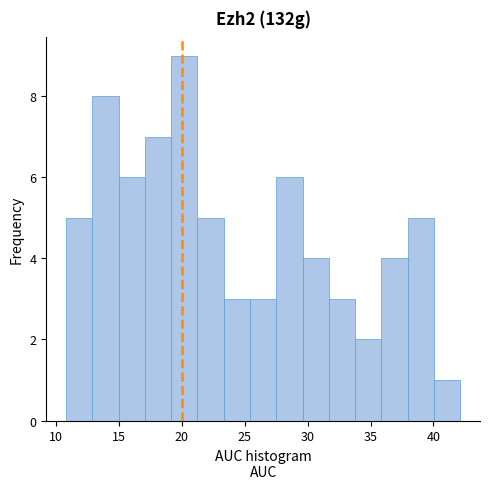

Reading left to right, list every bar in this chart as the range it spans on the x-axis followed by its height. Neither the bar edges nor the heights are printed on the chart, so give them approximately, as read against the axes.

11.0 to 13.0: 5
13.0 to 15.0: 8
15.0 to 17.0: 6
17.0 to 19.0: 7
19.0 to 21.0: 9
21.0 to 23.5: 5
23.5 to 25.5: 3
25.5 to 27.5: 3
27.5 to 29.5: 6
29.5 to 31.5: 4
31.5 to 34.0: 3
34.0 to 36.0: 2
36.0 to 38.0: 4
38.0 to 40.0: 5
40.0 to 42.0: 1